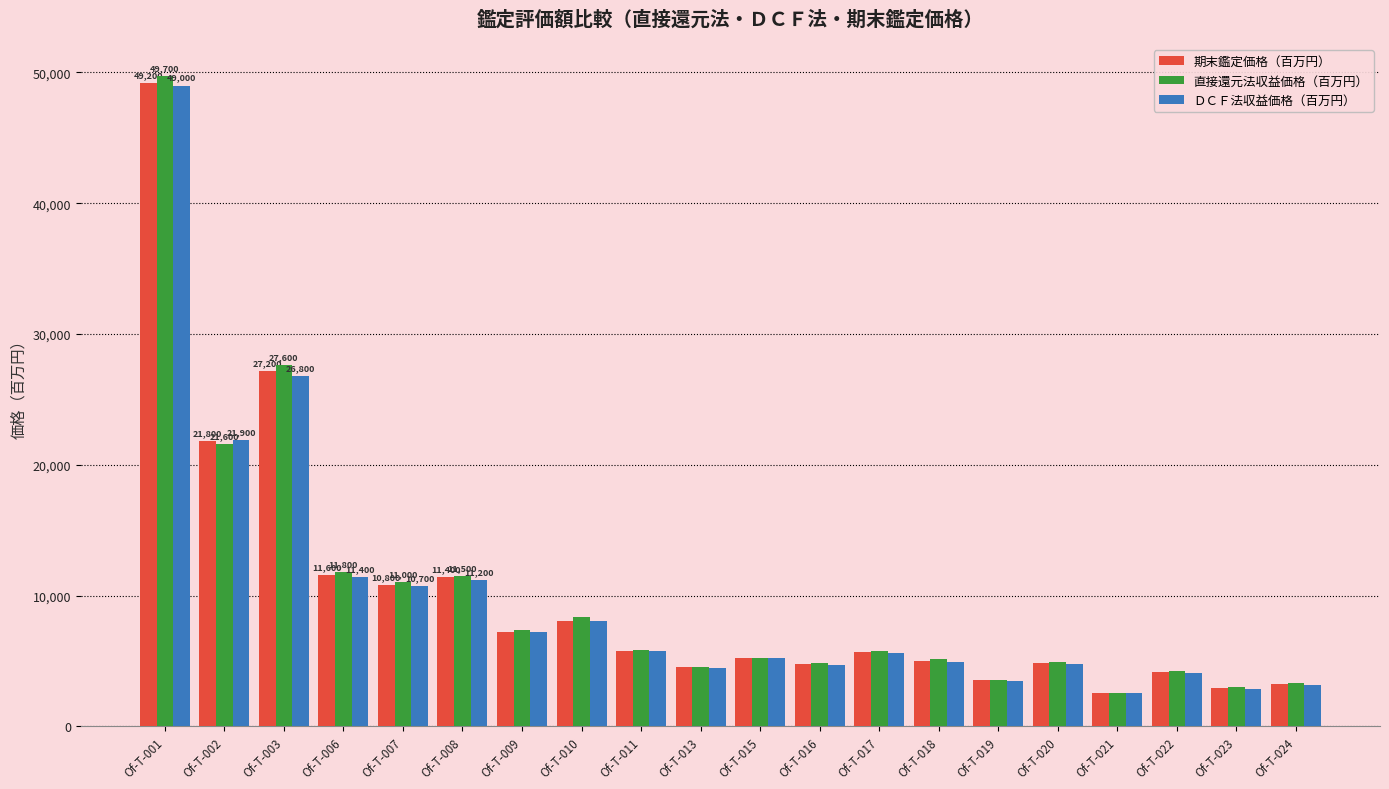

What is the total value across all series at Of-T-013?

13490